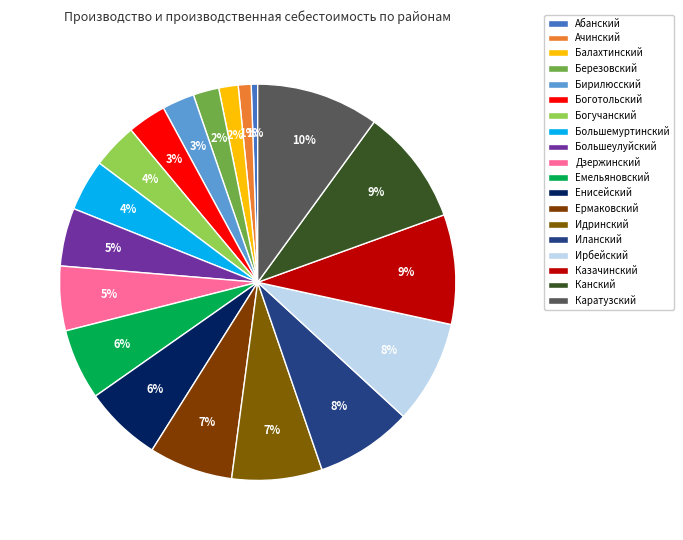

Which category has the biggest portion of the pie?

Каратузский